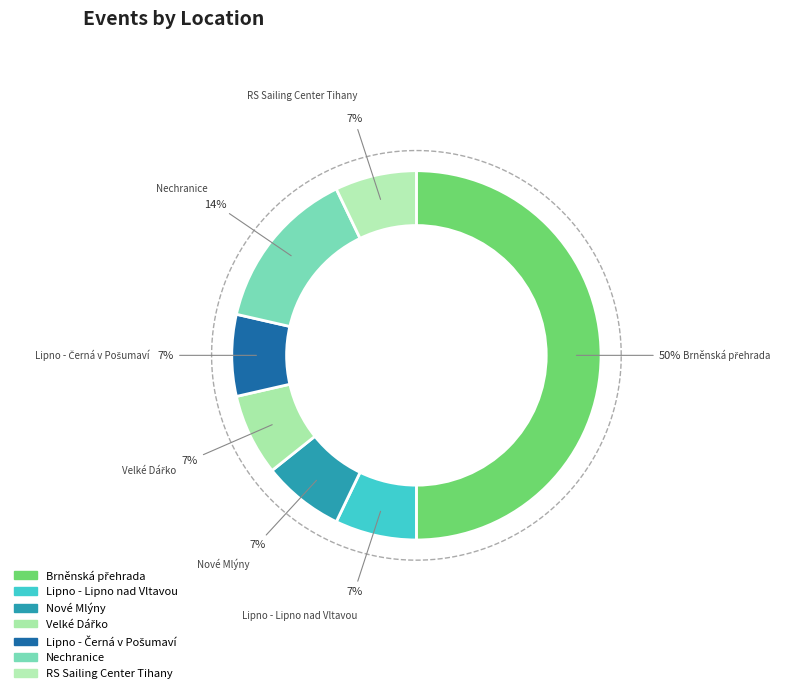

To the nearest percent, what is the average slice percentage?

14%